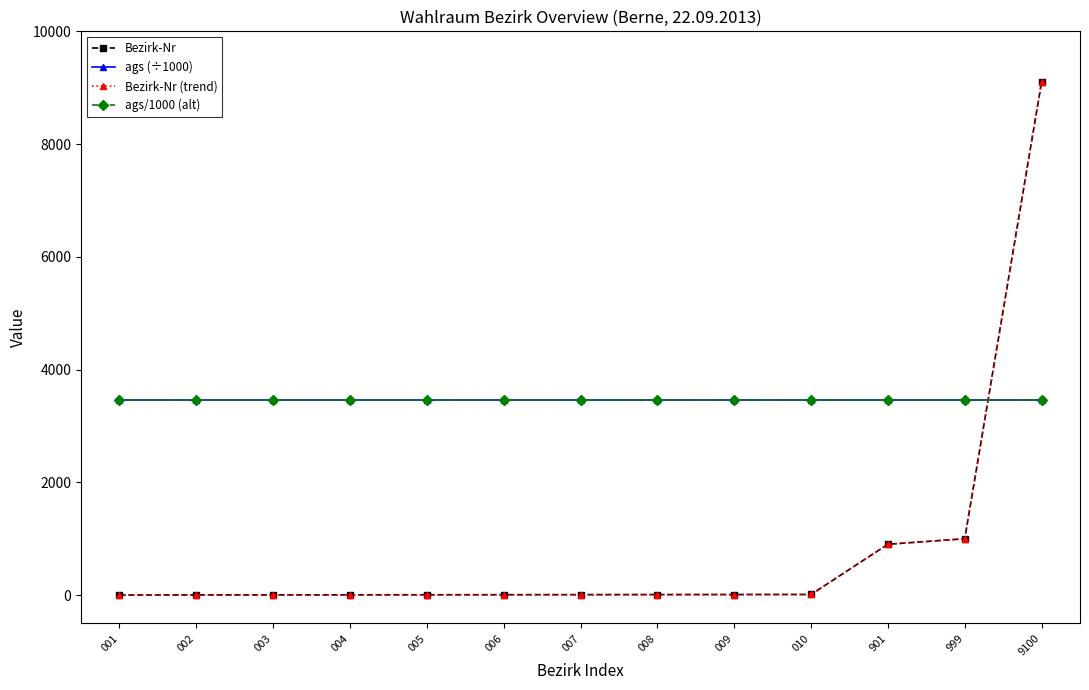

Does the chart have visible grid lines?

No